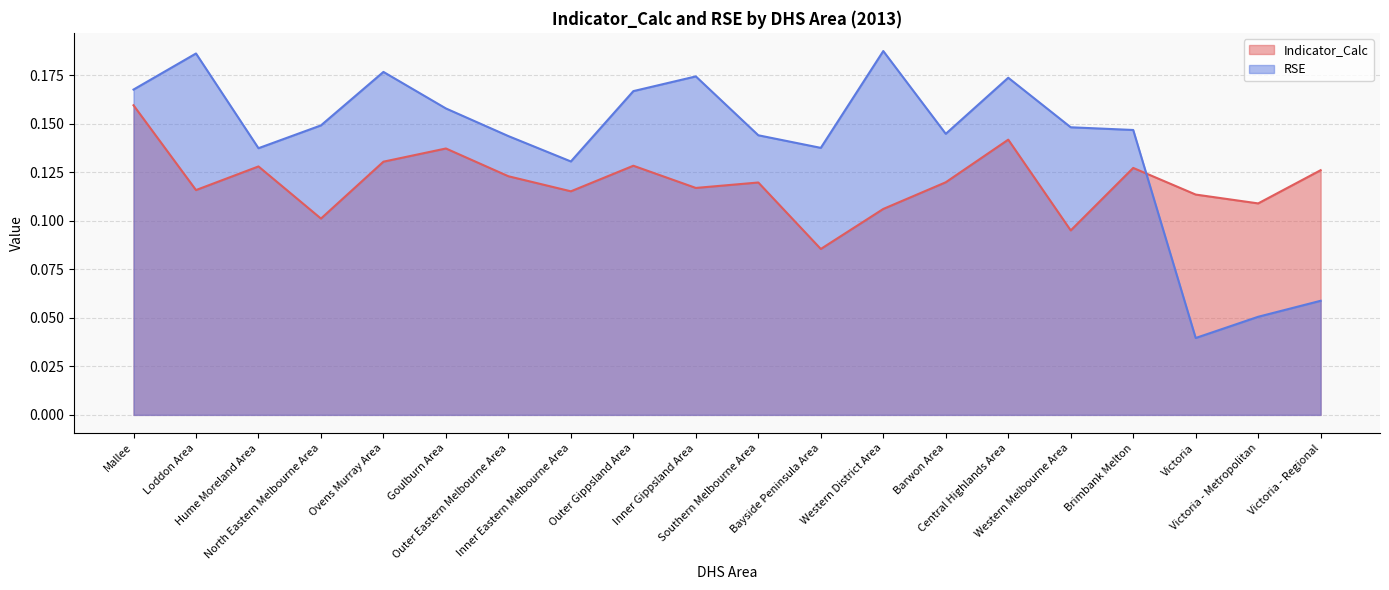

What are all the series names shown in the legend?

Indicator_Calc, RSE